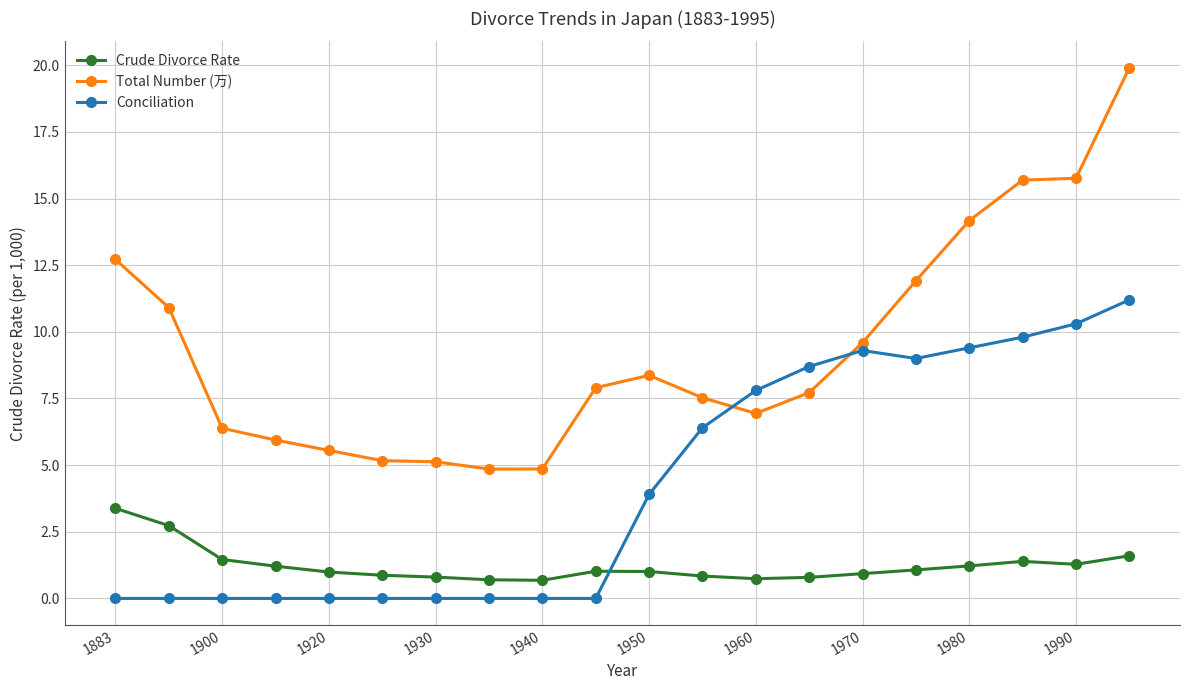

Rank the series by their maximum value, from highest to lowest.

Total Number (万), Conciliation, Crude Divorce Rate